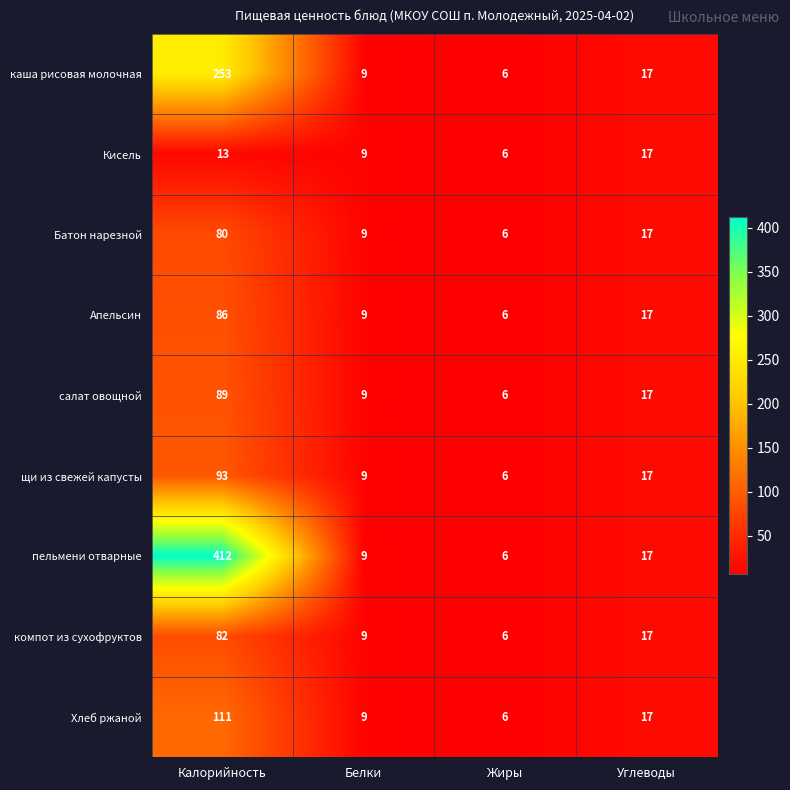

What is the sum of all Хлеб ржаной values?

143